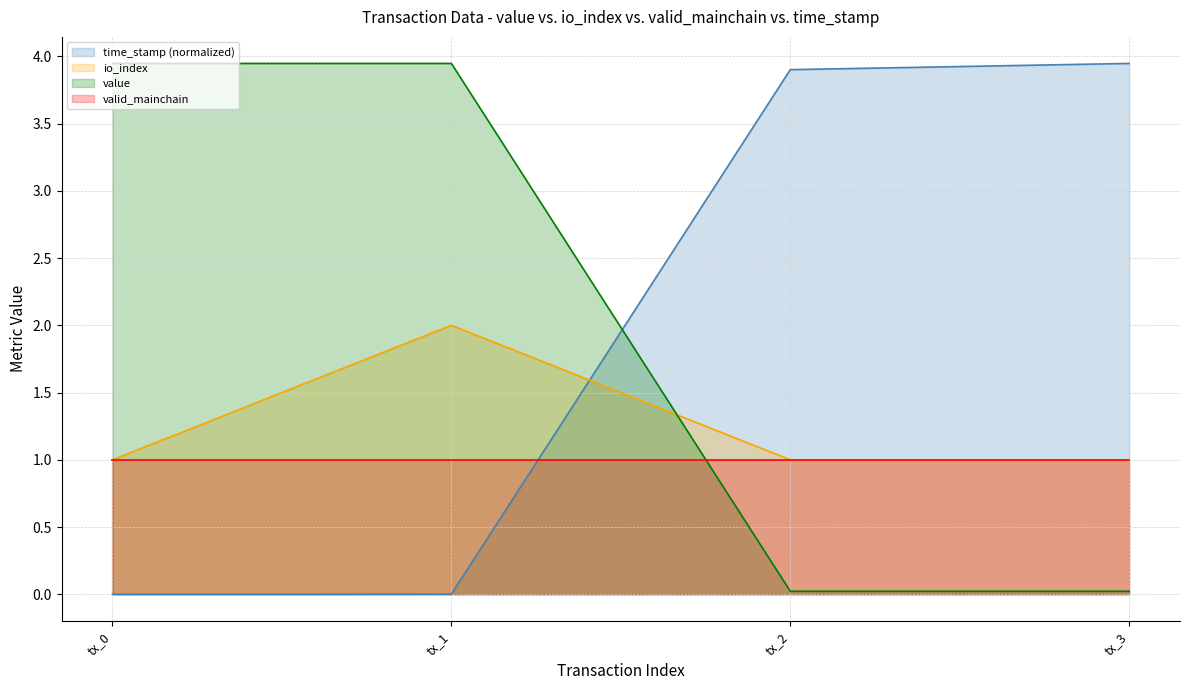

What is the sum of all value values?

7.9